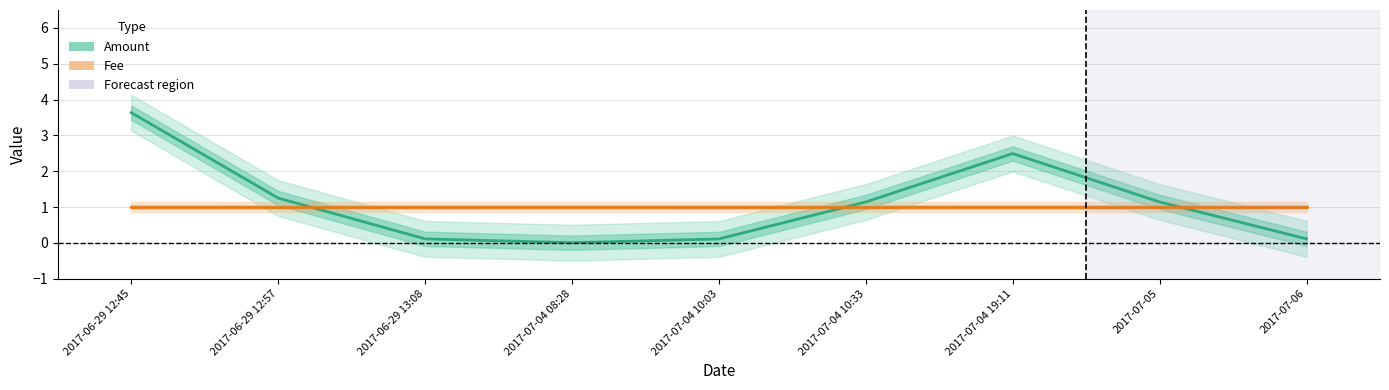

What are all the series names shown in the legend?

Amount, Fee